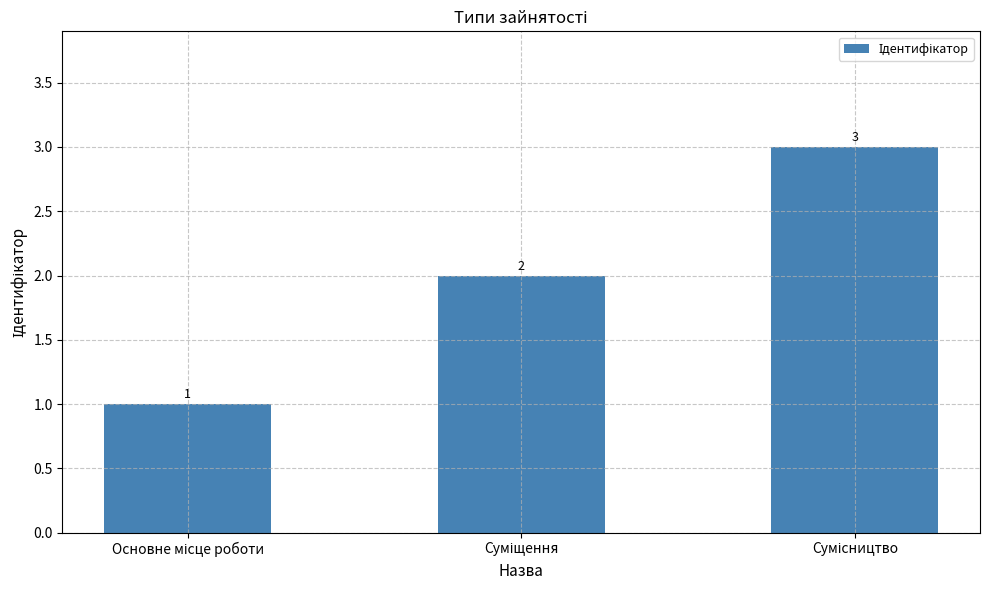

What is the value of the 1st bar from the left?

1